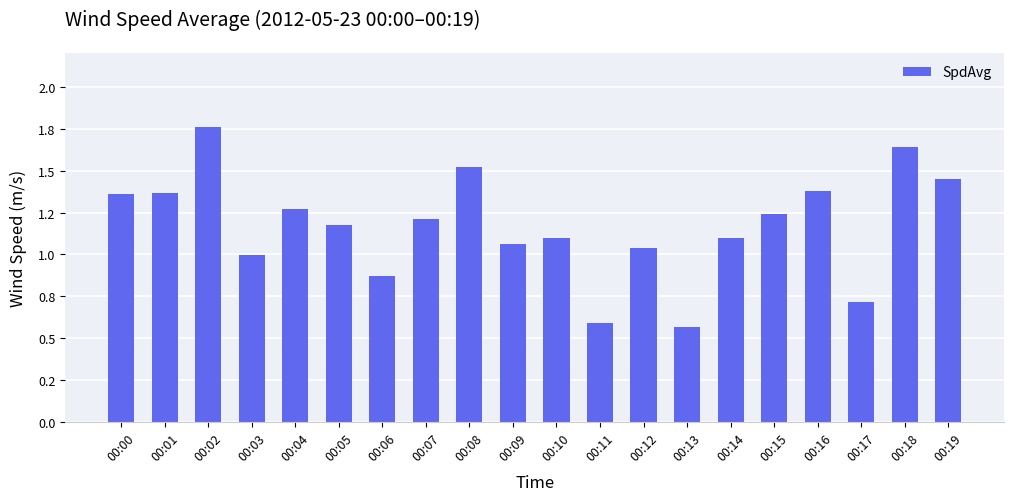

At which category does the chart reach its minimum across all series?

00:13